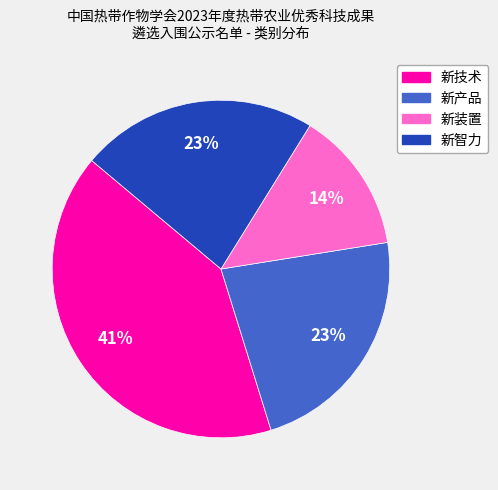

Does any single category account for the majority?

No